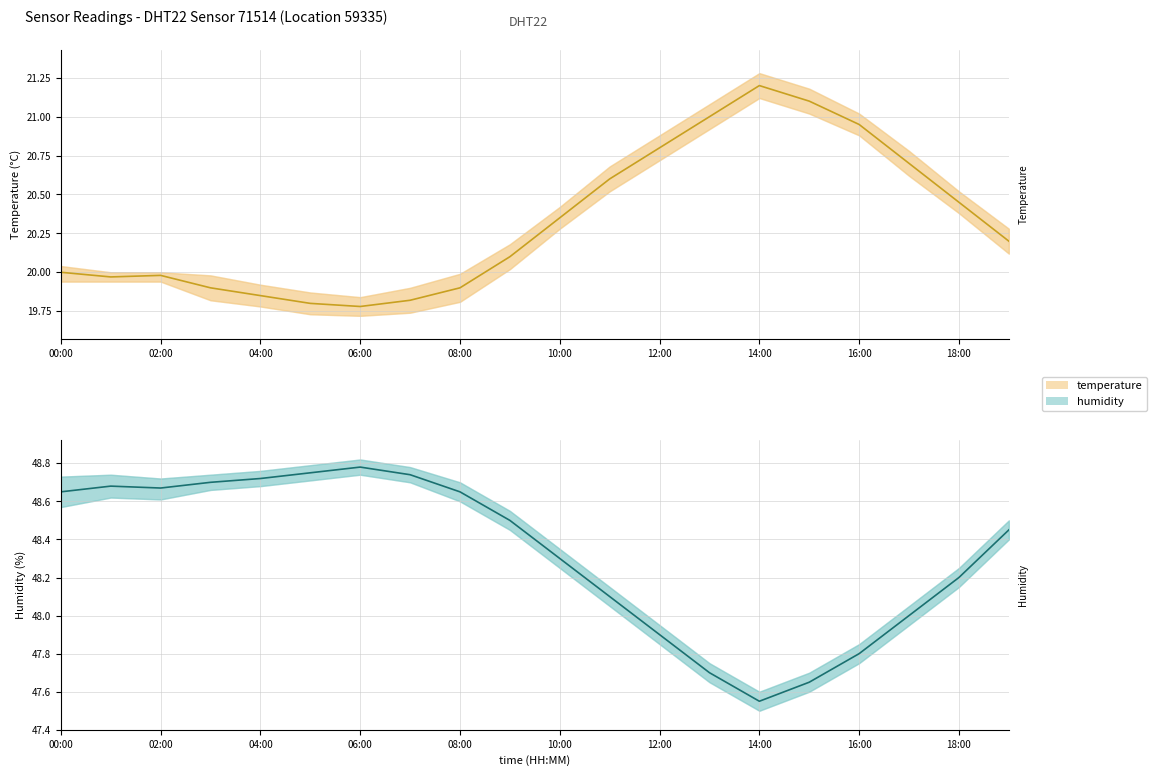

What are all the series names shown in the legend?

temperature, humidity